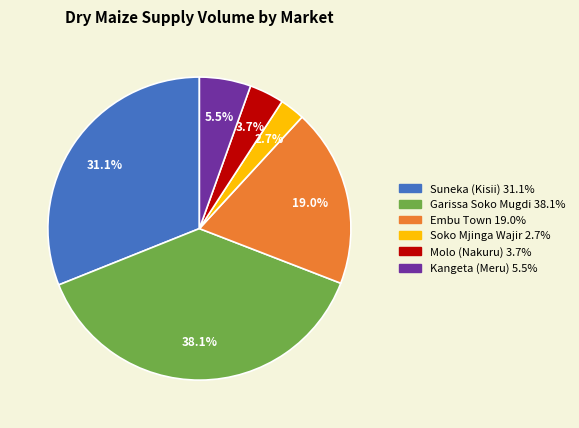

To the nearest percent, what is the difference between the largest and smallest slice percentages?

35%